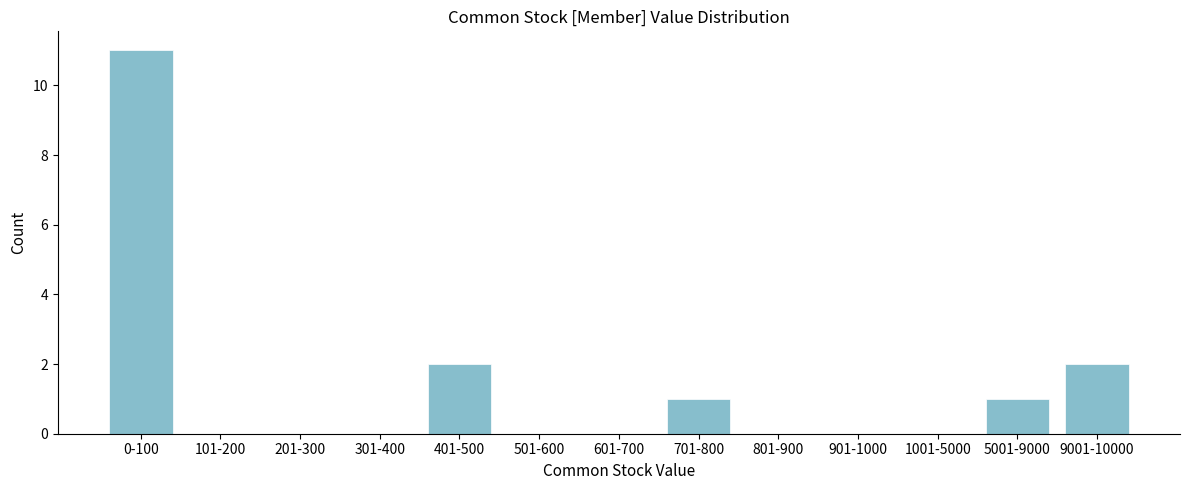

Reading left to right, transcribe all the data shown in this chart.

0-100=11	101-200=0	201-300=0	301-400=0	401-500=2	501-600=0	601-700=0	701-800=1	801-900=0	901-1000=0	1001-5000=0	5001-9000=1	9001-10000=2